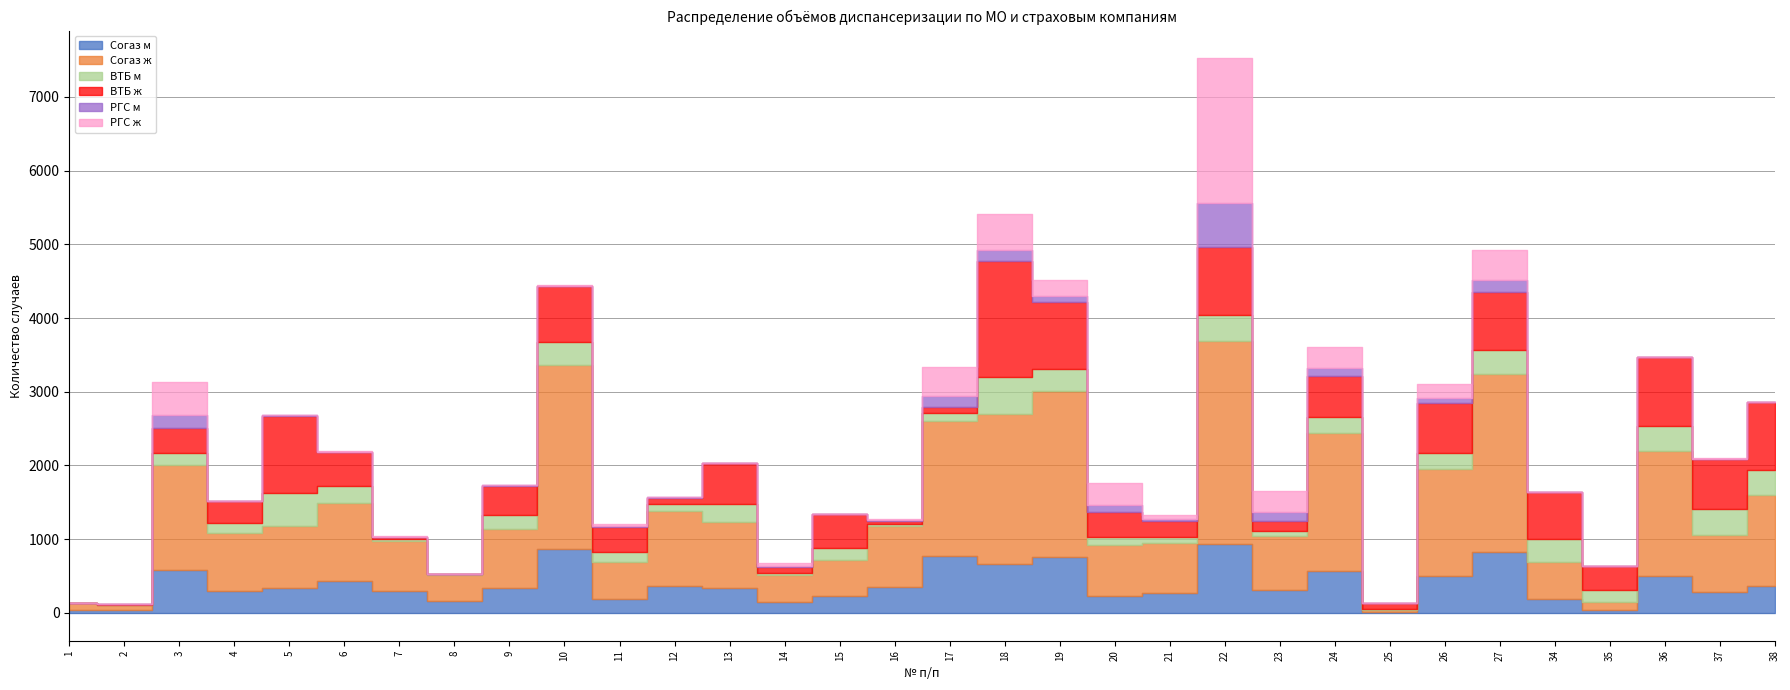

What are all the series names shown in the legend?

Согаз м, Согаз ж, ВТБ м, ВТБ ж, РГС м, РГС ж